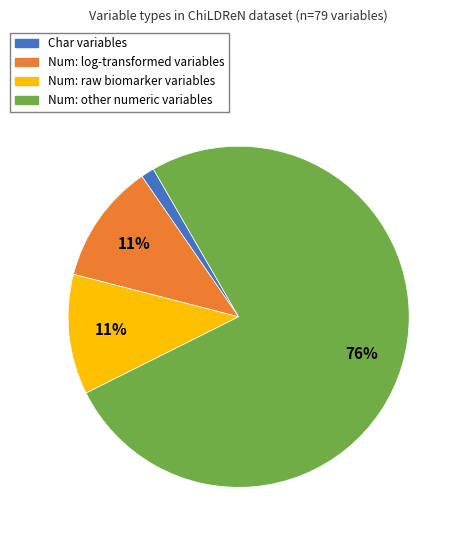

Is there a majority slice in this chart?

Yes